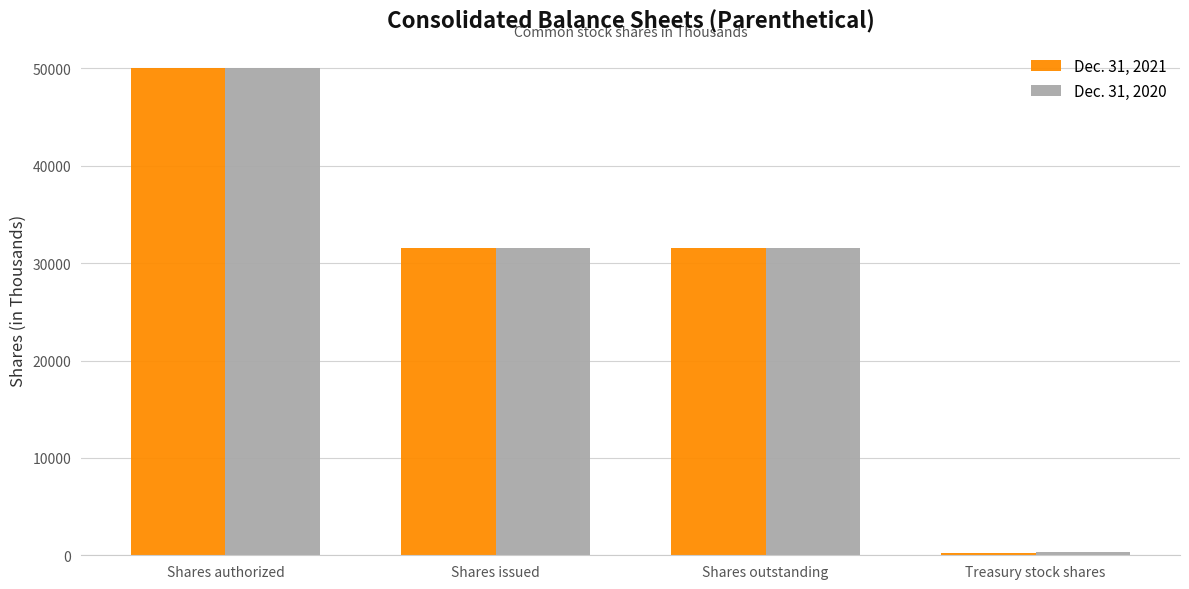

The Dec. 31, 2021 series shows 31512 at Shares issued. True or false?

True